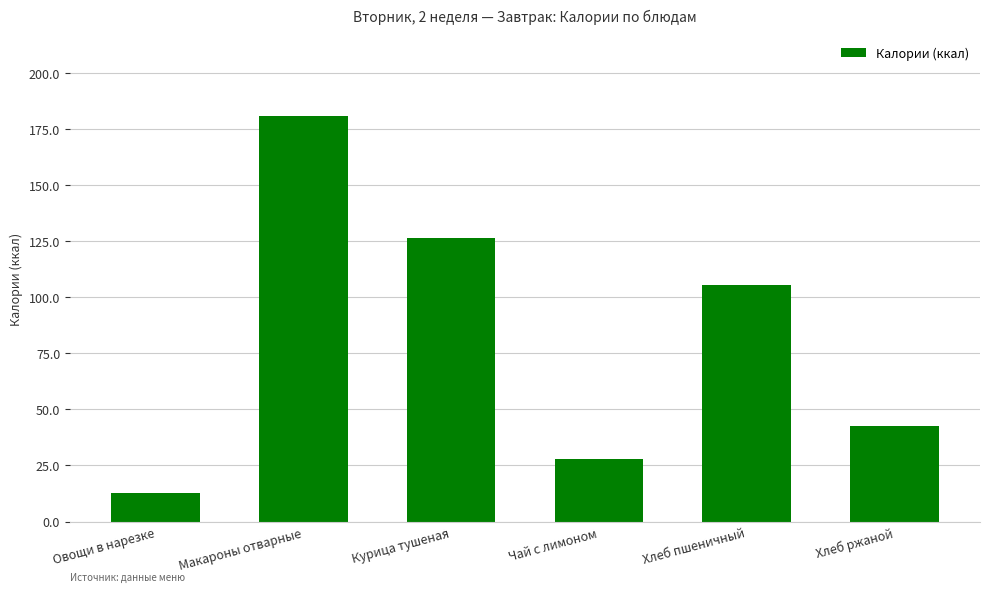

Reading left to right, transcribe all the data shown in this chart.

Овощи в нарезке=12.8	Макароны отварные=180.7	Курица тушеная=126.4	Чай с лимоном=27.9	Хлеб пшеничный=105.5	Хлеб ржаной=42.7